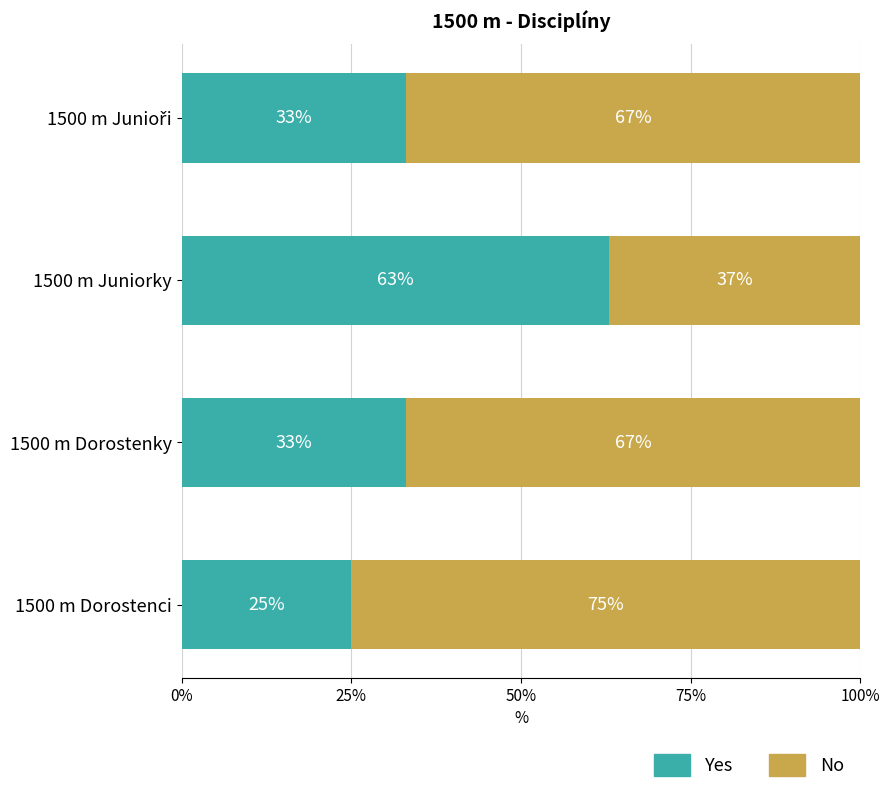

The value of Yes at 1500 m Dorostenky is 43. True or false?

False